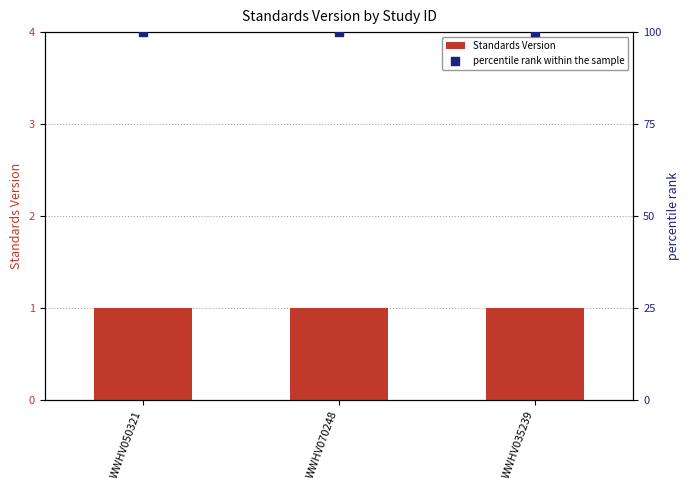

What are all the series names shown in the legend?

Standards Version, percentile rank within the sample